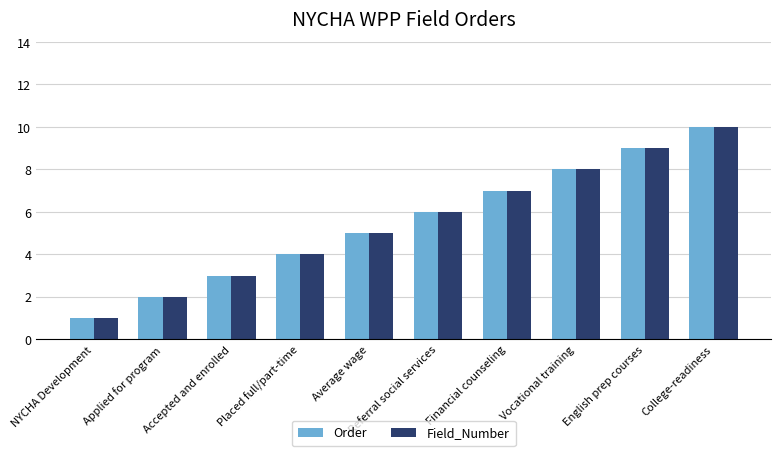

Read the Field_Number value at Vocational training.

8